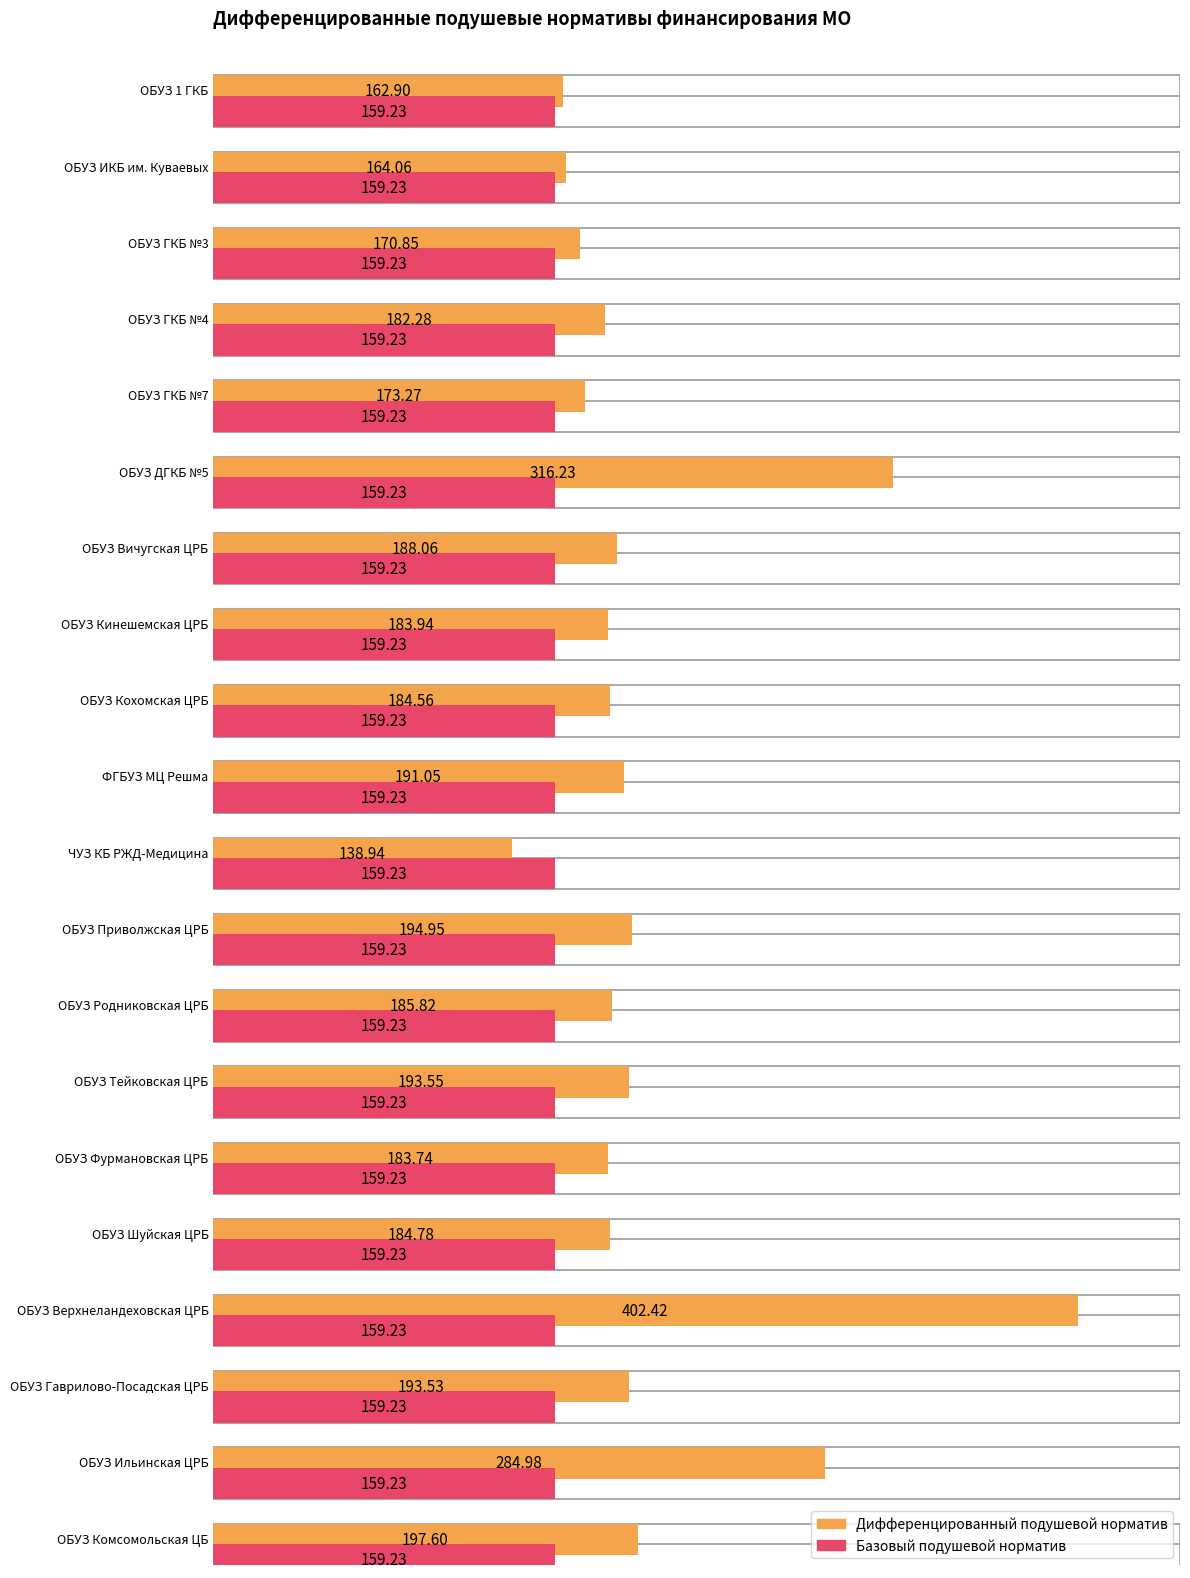

The value of Базовый подушевой норматив at ОБУЗ ИКБ им. Куваевых is 59.8. True or false?

False